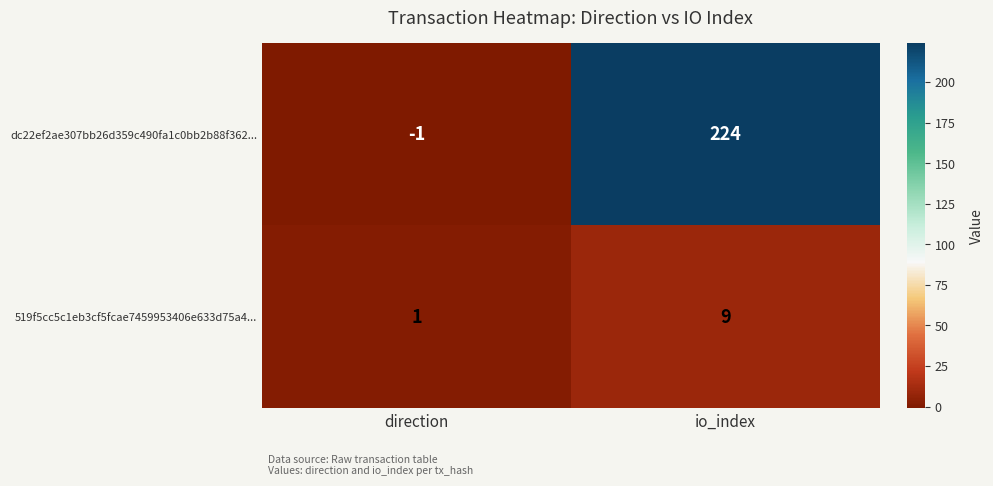

Reading left to right, list all the values displayed in this chart.

dc22ef2ae307bb26d359c490fa1c0bb2b88f362...: direction=-1	io_index=224
519f5cc5c1eb3cf5fcae7459953406e633d75a4...: direction=1	io_index=9